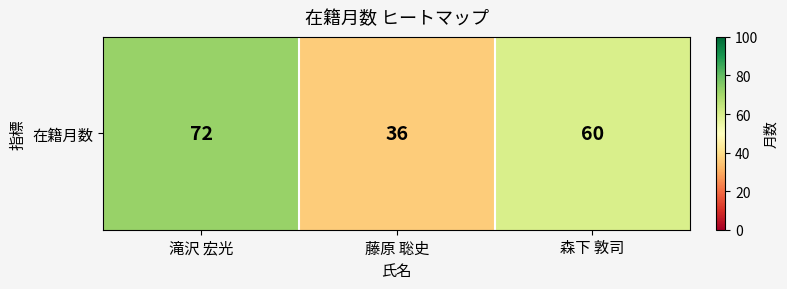

Reading left to right, list all the values displayed in this chart.

72	36	60